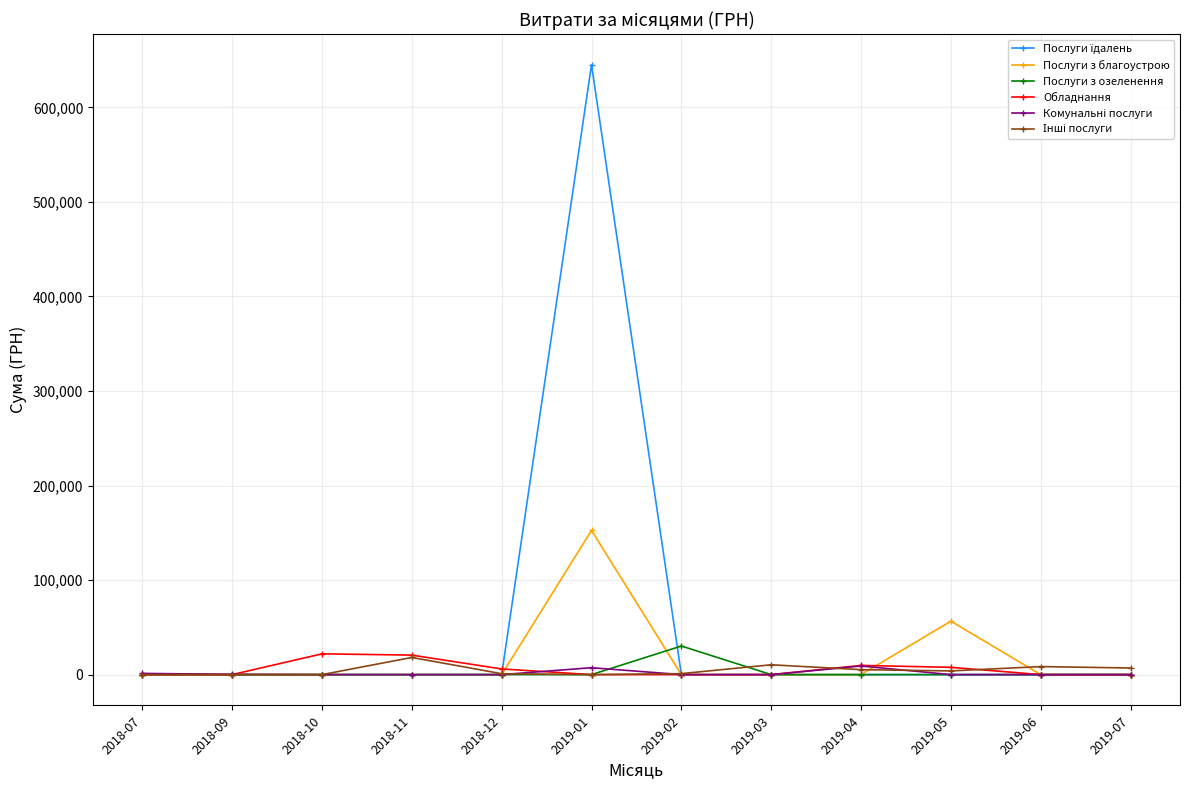

What is the spread (max minus min) of values at 2018-10?

22000.0